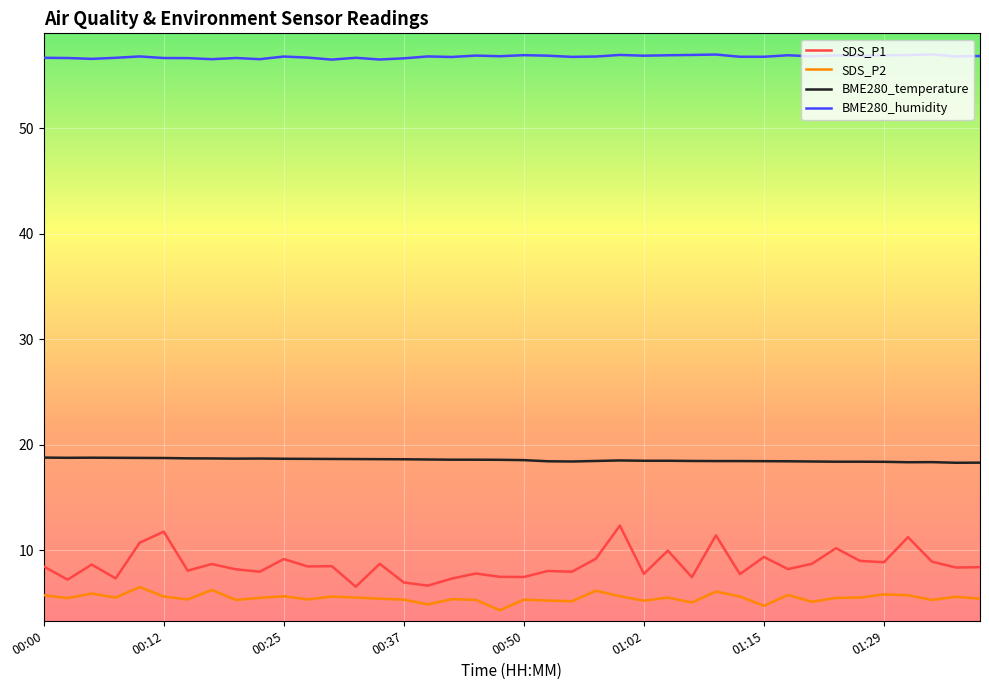

What is the difference between the maximum and minimum values in the BME280_humidity series?

0.5